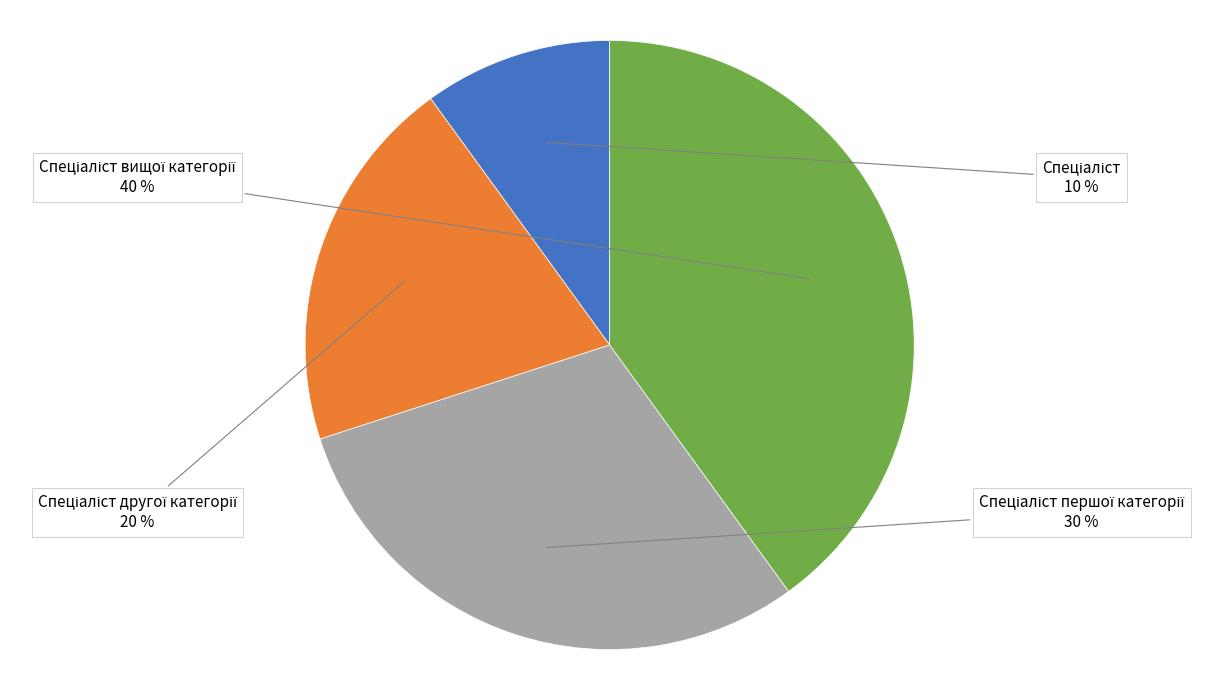

To the nearest percent, what is the average slice percentage?

25%